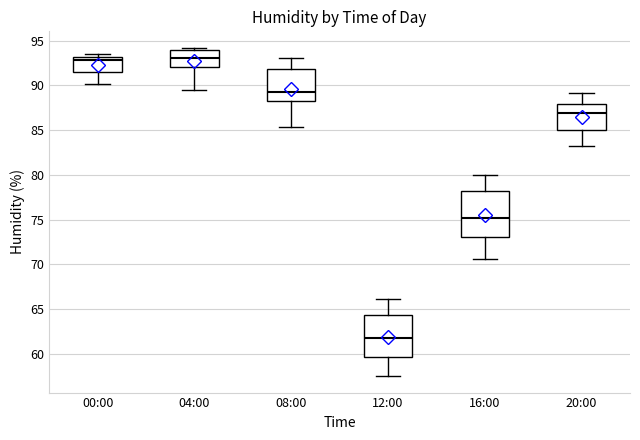

Which box's median line is the lowest?

12:00